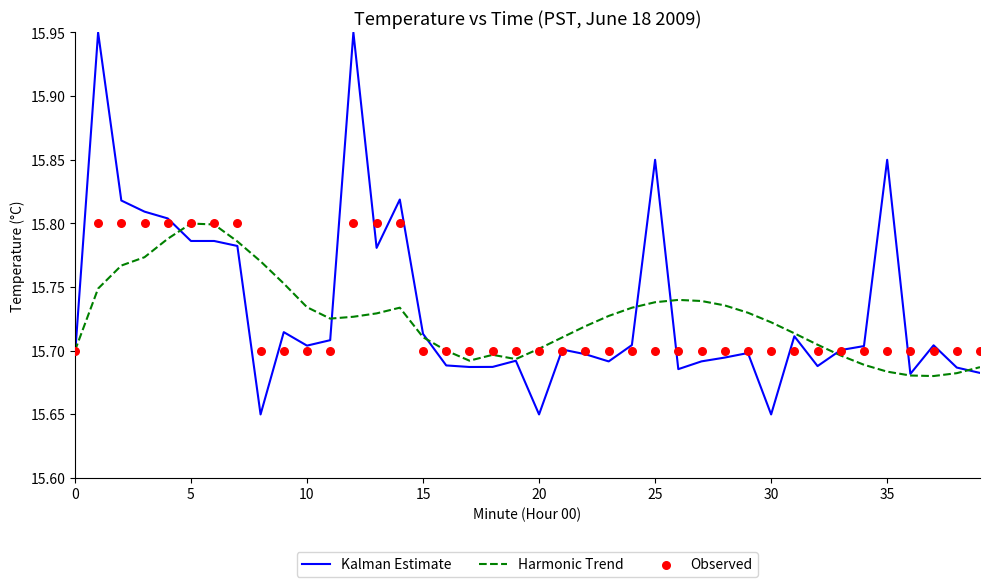

Which series has the largest total across all categories?

Kalman Estimate